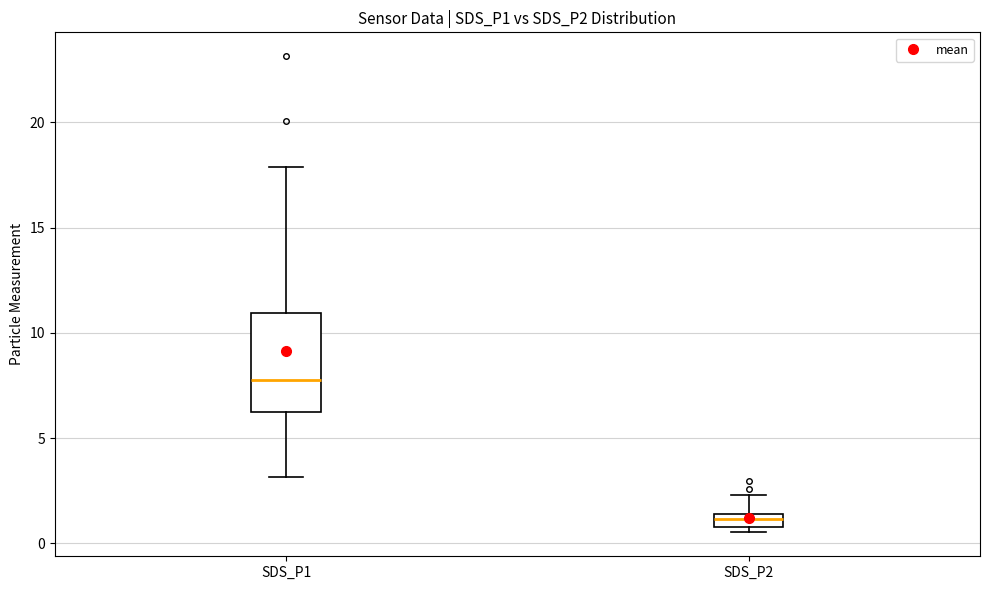

Which box is the tallest, from its lower edge to its upper edge?

SDS_P1